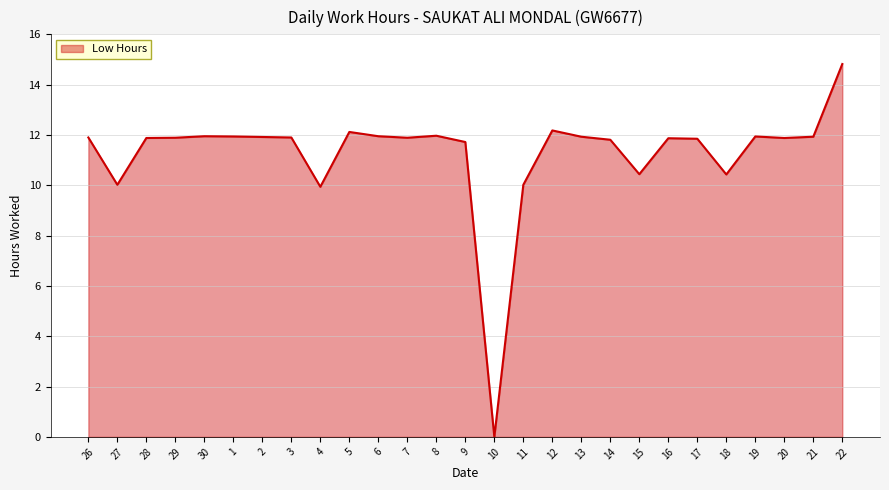

Does the chart have visible grid lines?

Yes